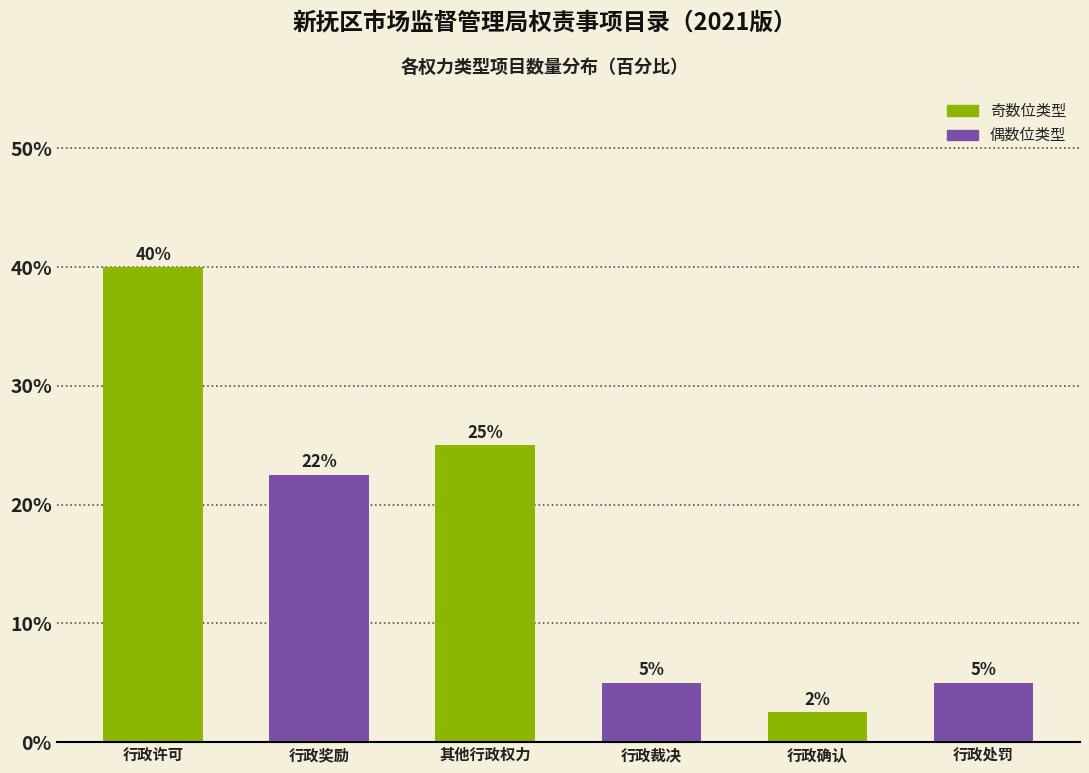

Which category has the lowest value across all series?

行政确认